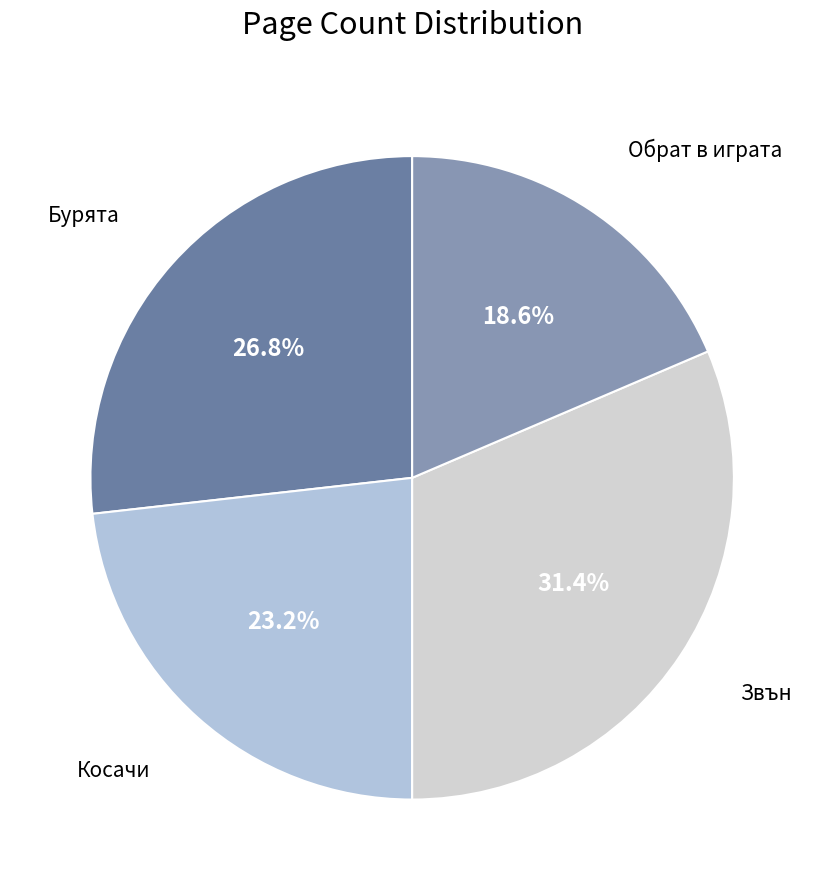

Count the number of slices in the pie.

4